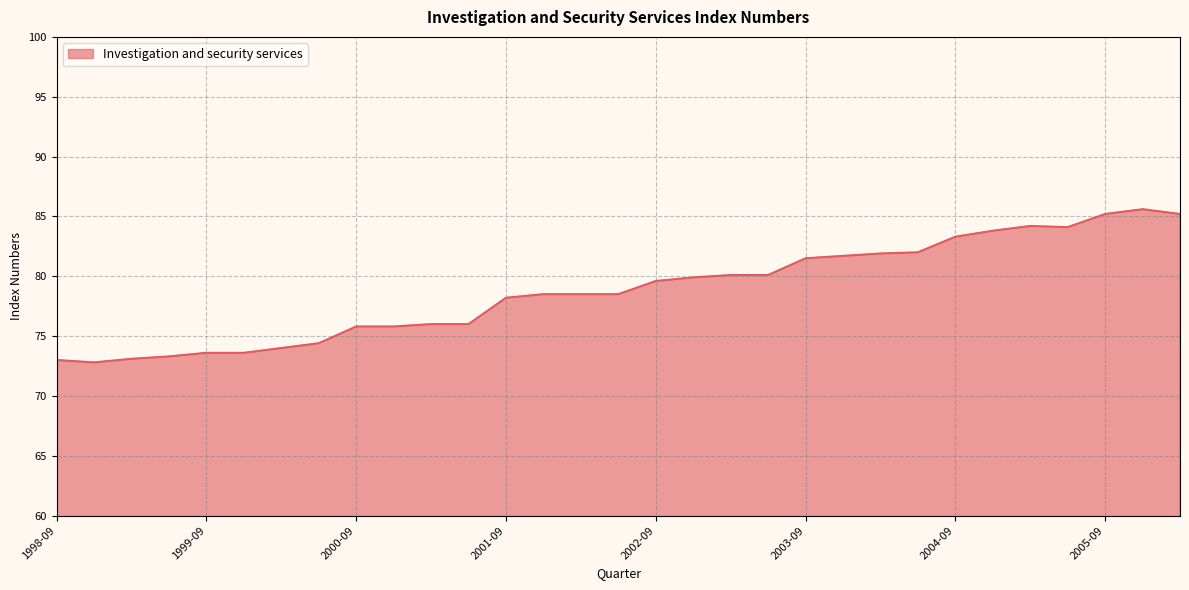

How many values exceed 78?

19